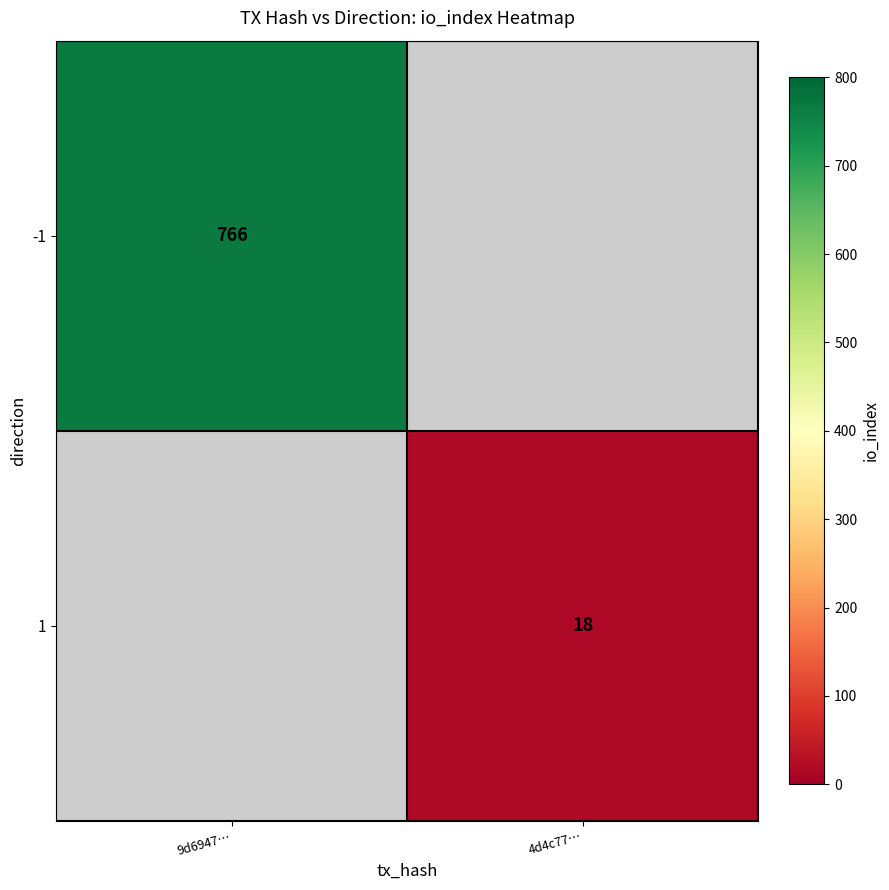

Which category has the highest value across all series?

9d6947…